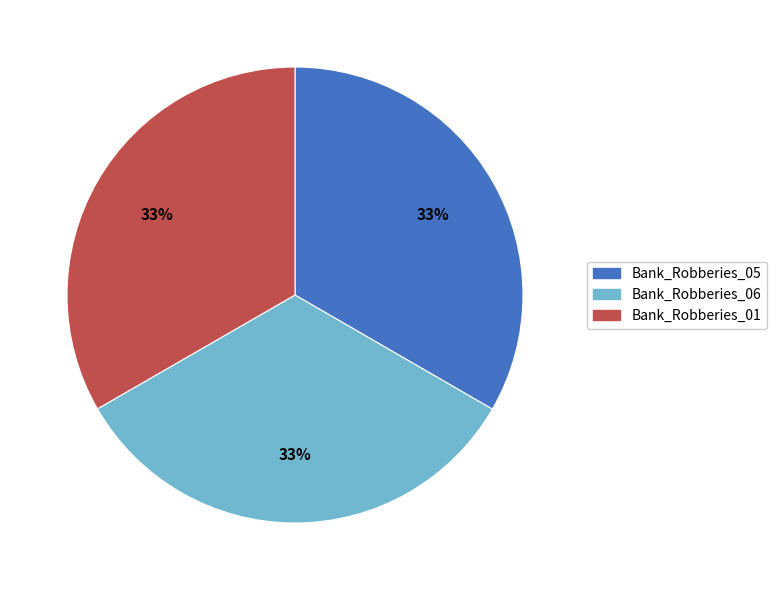

To the nearest percent, what is the combined percentage of Bank_Robberies_01 and Bank_Robberies_05?

67%